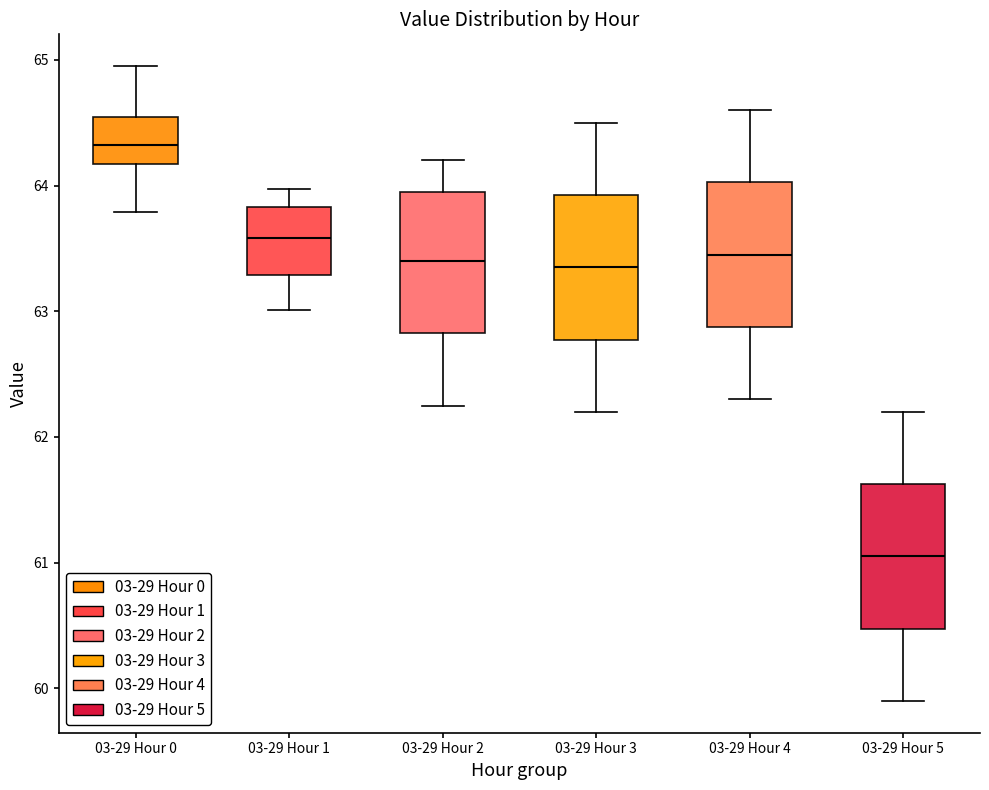

Which box has the highest median line?

03-29 Hour 0